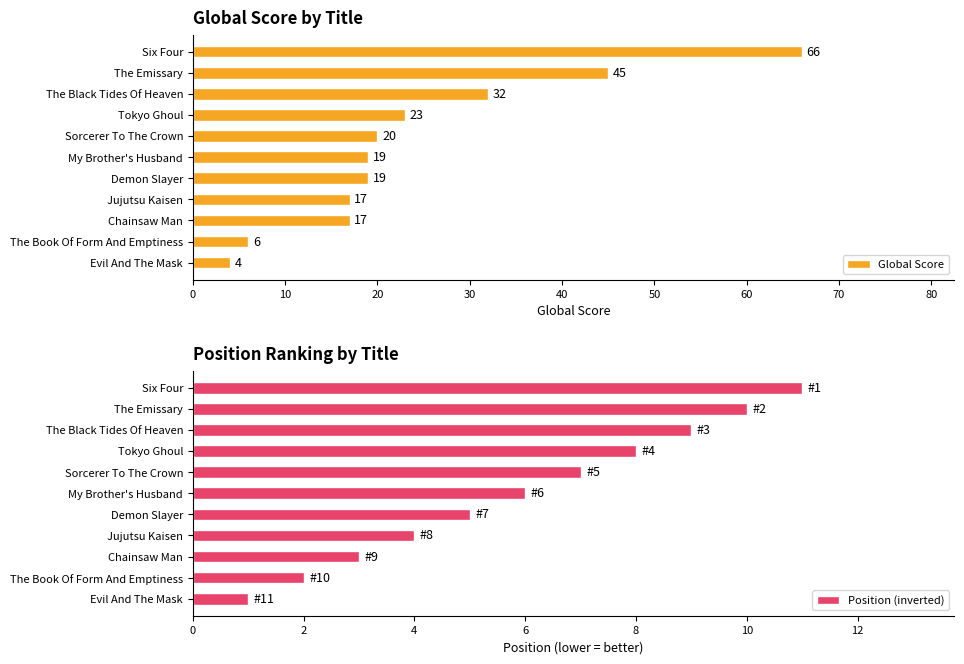

List the series in order of their overall mean, highest first.

Global Score, Position (inverted)